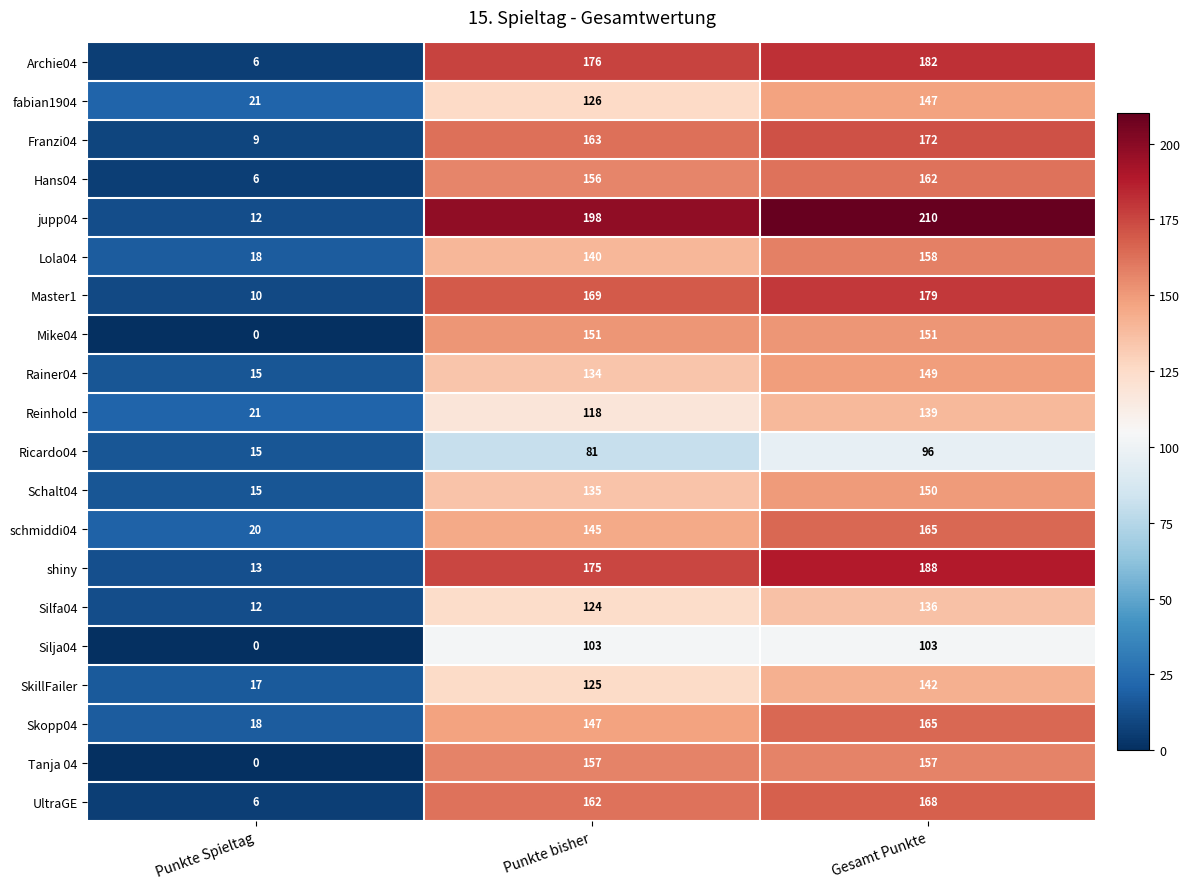

At which category is the sum across all series the highest?

Gesamt Punkte